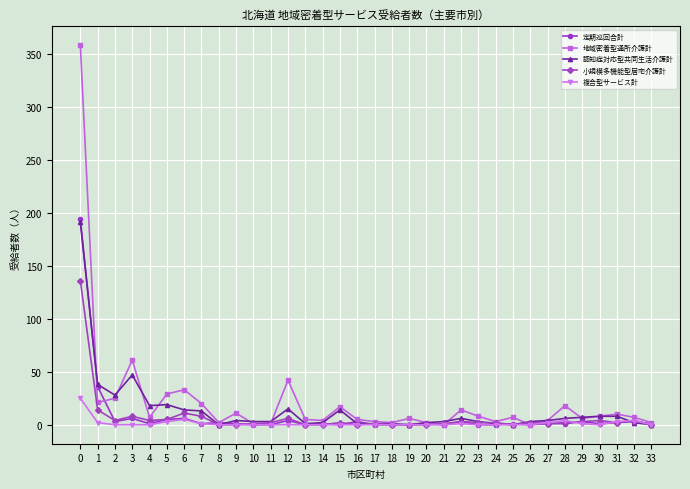

What is the highest value of the 認知症対応型共同生活介護計 series?

191